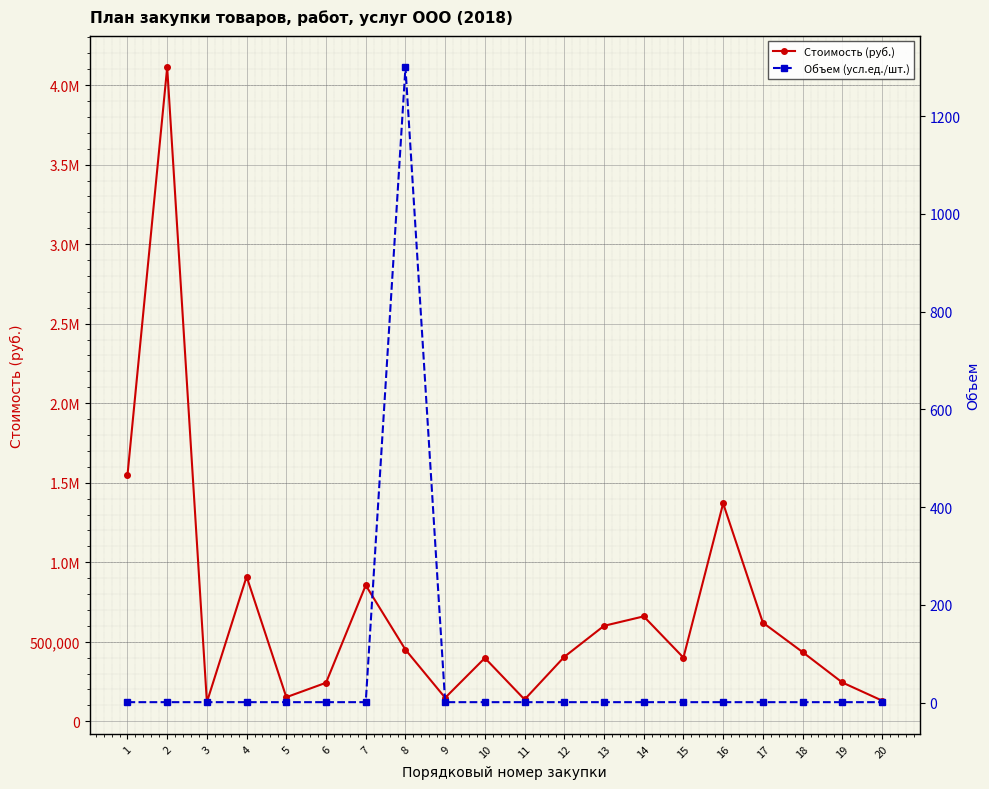

The value of Объем (усл.ед./шт.) at 13 is 0.5. True or false?

False